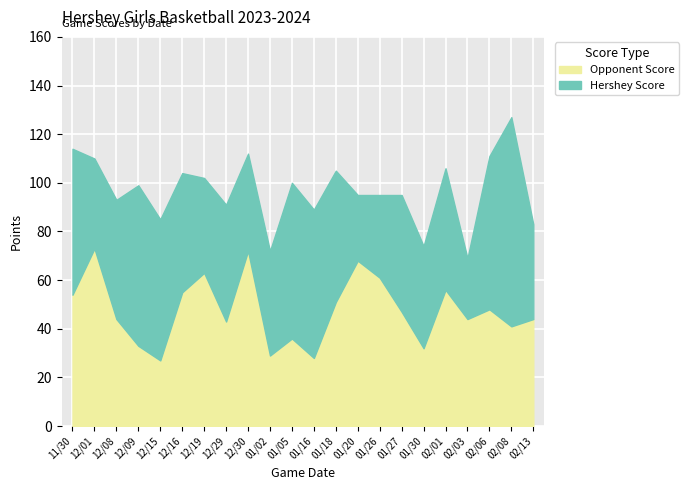

What is the difference between the highest and lowest values at 01/18?

3